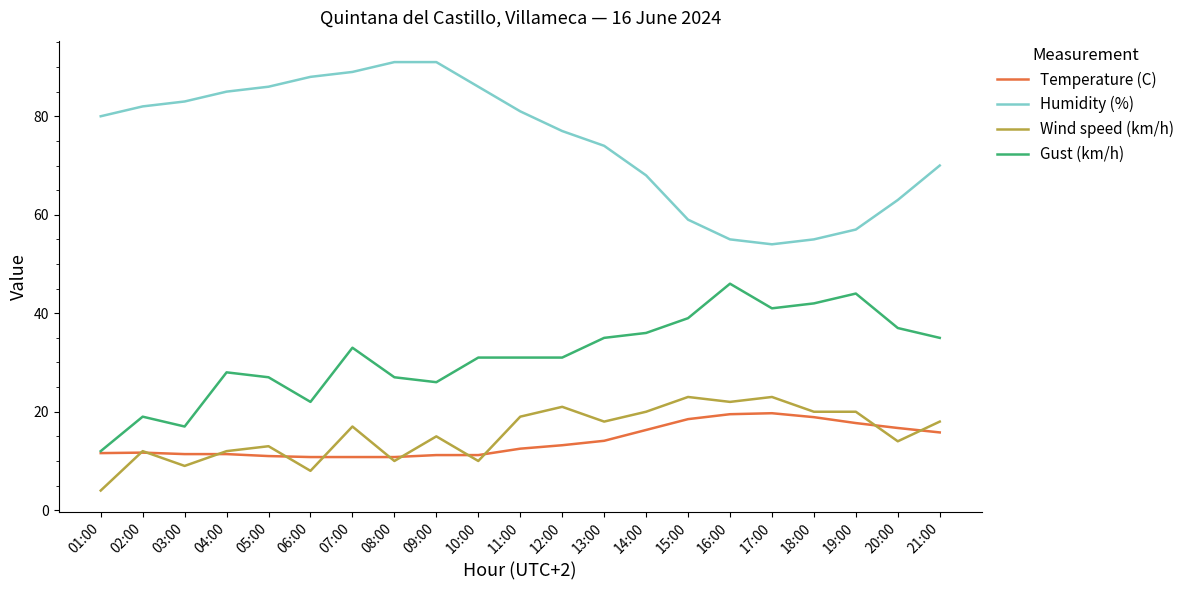

What is the smallest value displayed?

4.0